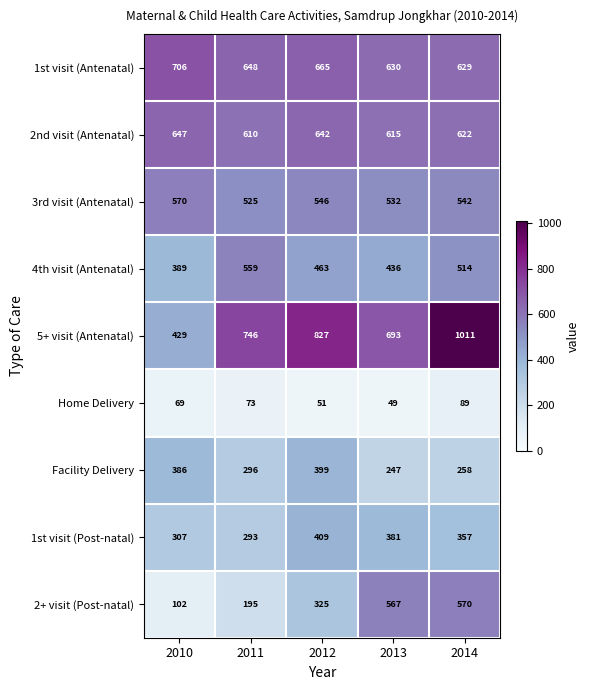

What is the difference between the second highest and second lowest values in the 5+ visit (Antenatal) series?

134